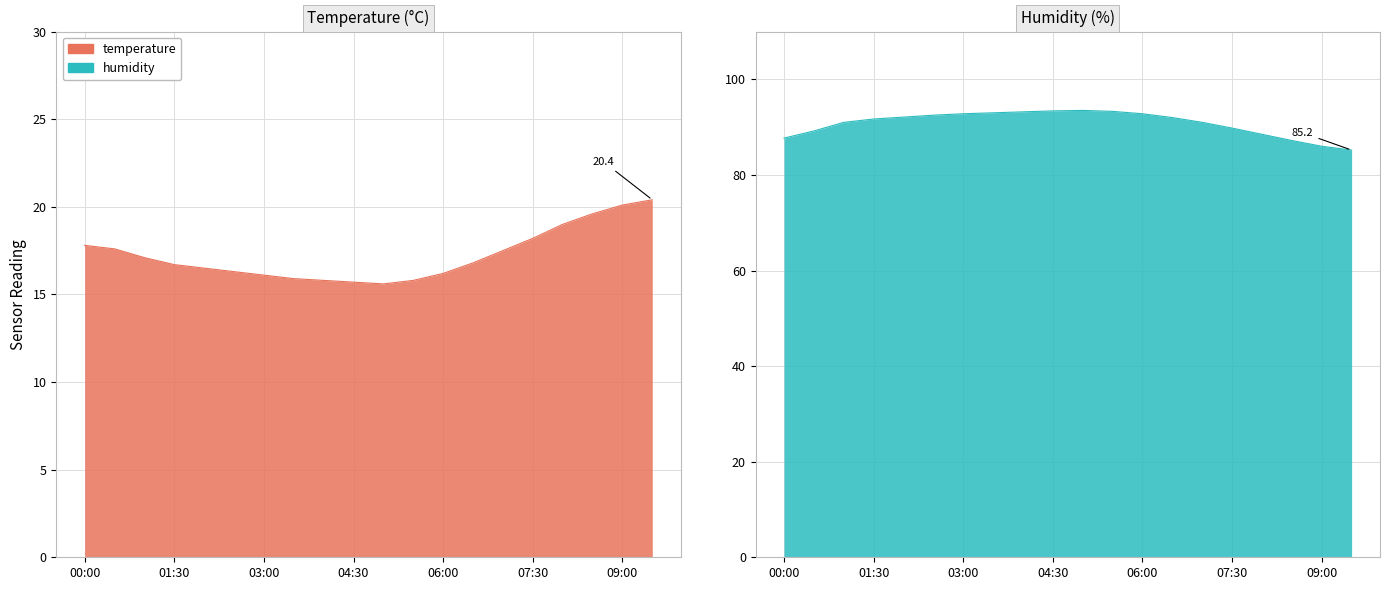

At 07:00, list the series in order from largest to smallest.

humidity, temperature